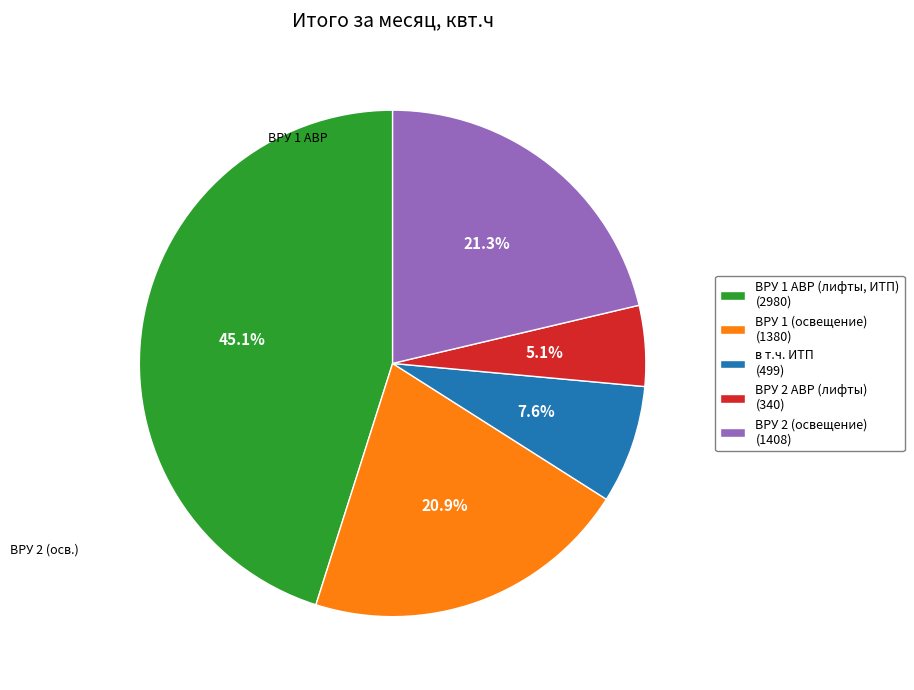

Is there any slice that represents more than half of the pie?

No